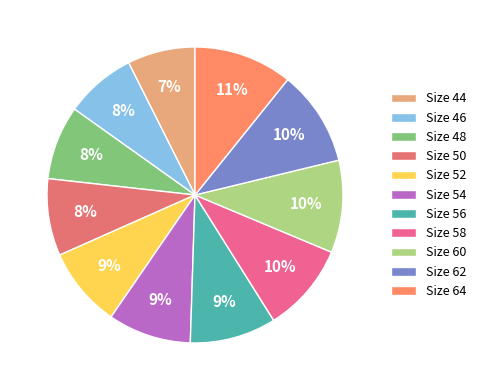

Rank the categories by value from lowest to highest.

44, 46, 48, 50, 52, 54, 56, 58, 60, 62, 64